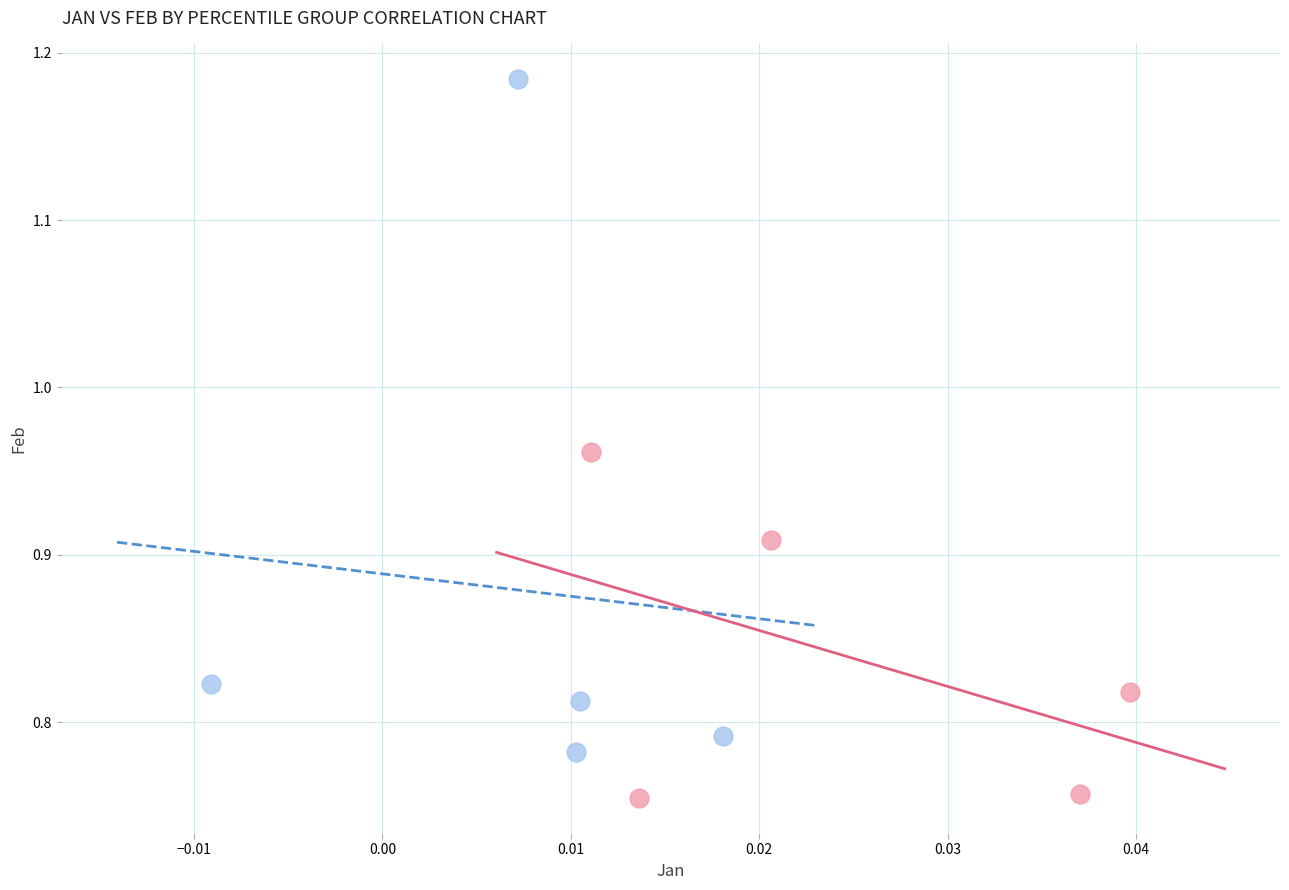

Which series reaches the maximum Y coordinate?

Low percentiles